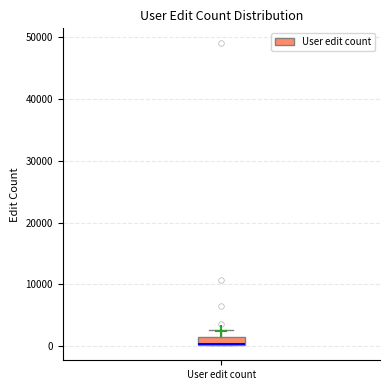

Where is the lower edge of the box for User edit count on the y-axis? The values are not printed on the chart, so give them approximately, as read against the axis.

0